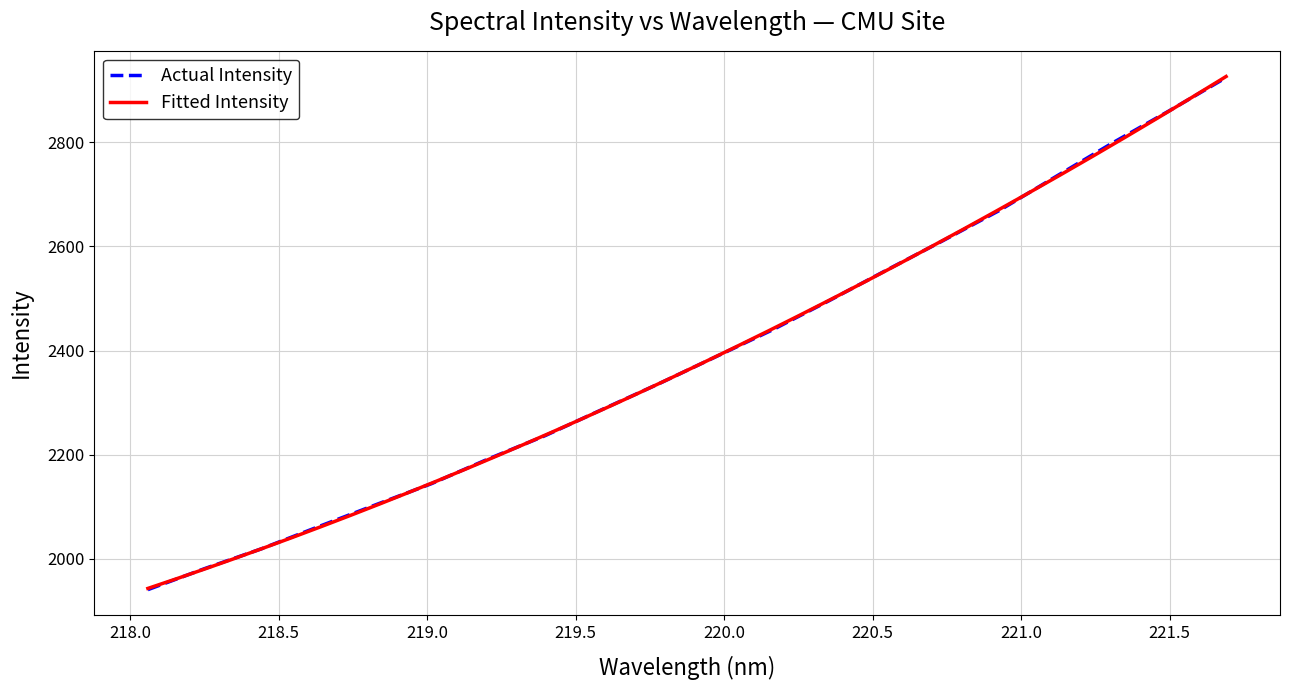

What is the maximum value for Actual Intensity?

2924.6